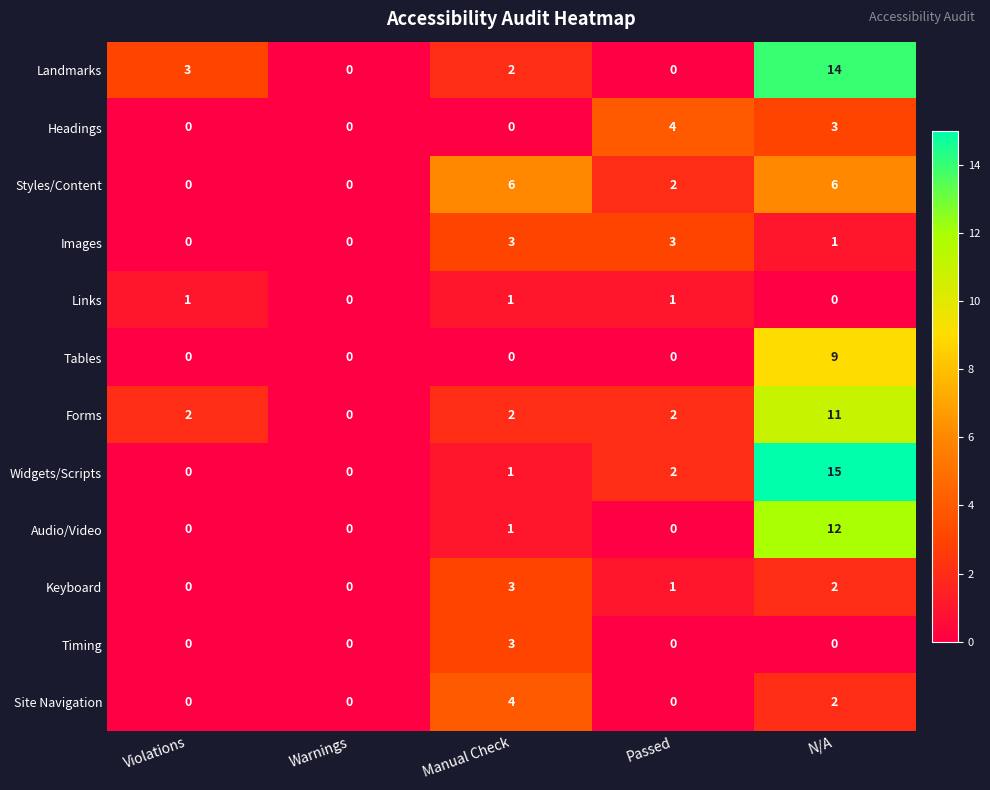

Count the number of categories in the chart.

5